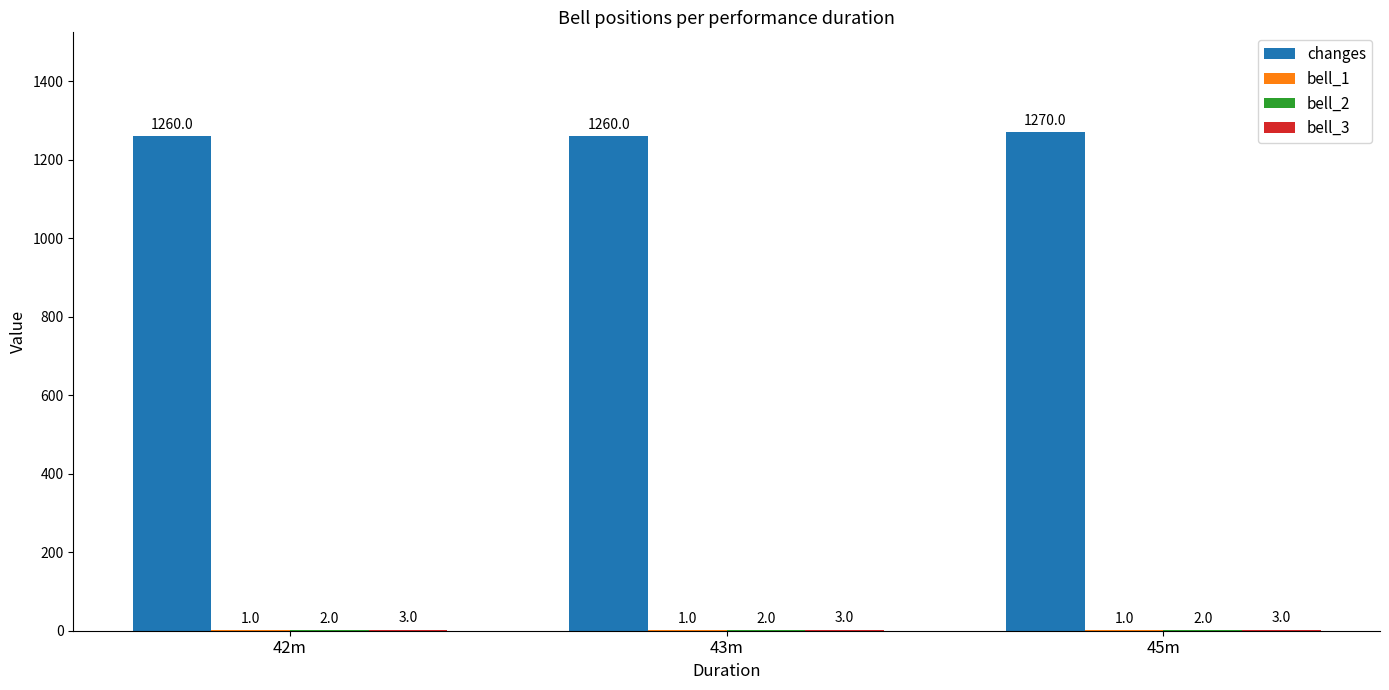

At which label does changes reach its peak?

45m